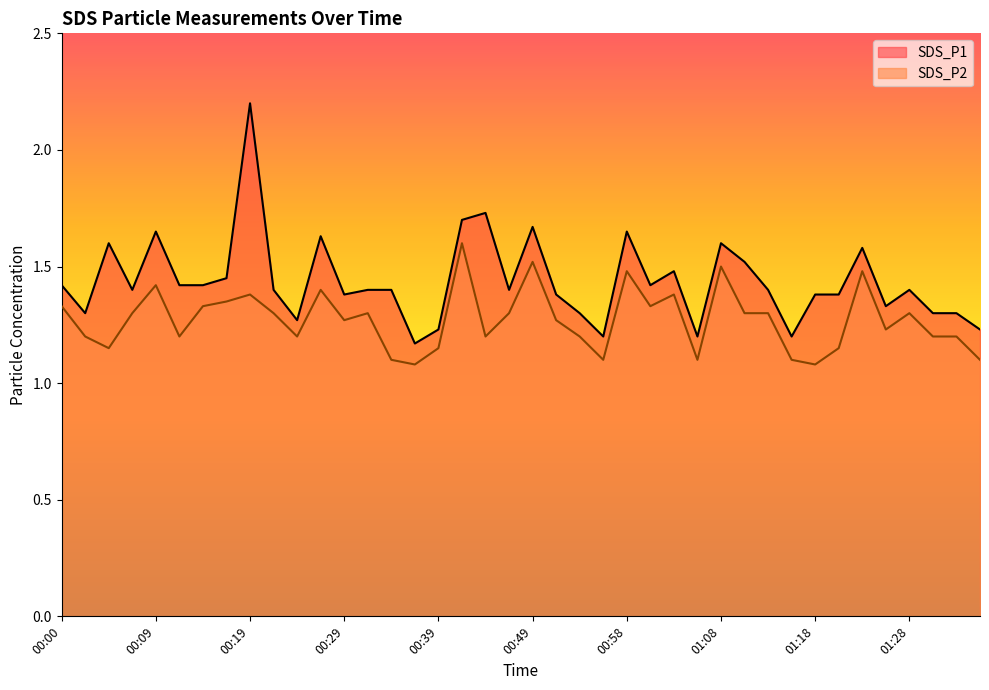

Between 00:19 and 01:06, which series saw the biggest shift?

SDS_P1